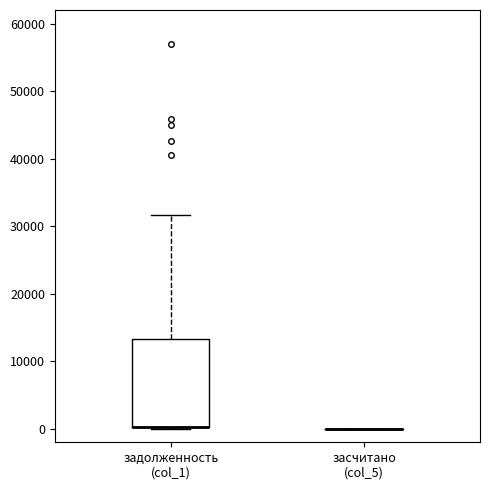

Reading left to right, read every box against the y-axis: the position of its median line, the range the box covers, and the ends of its whiskers. The values are not printed on the chart, so give them approximately, as read against the axis.

задолженность (col_1): median 0 (drawn on the box's lower edge), box 0 to 13000, whiskers 0 to 32000
засчитано (col_5): box collapsed to a line at 0, whiskers 0 to 0